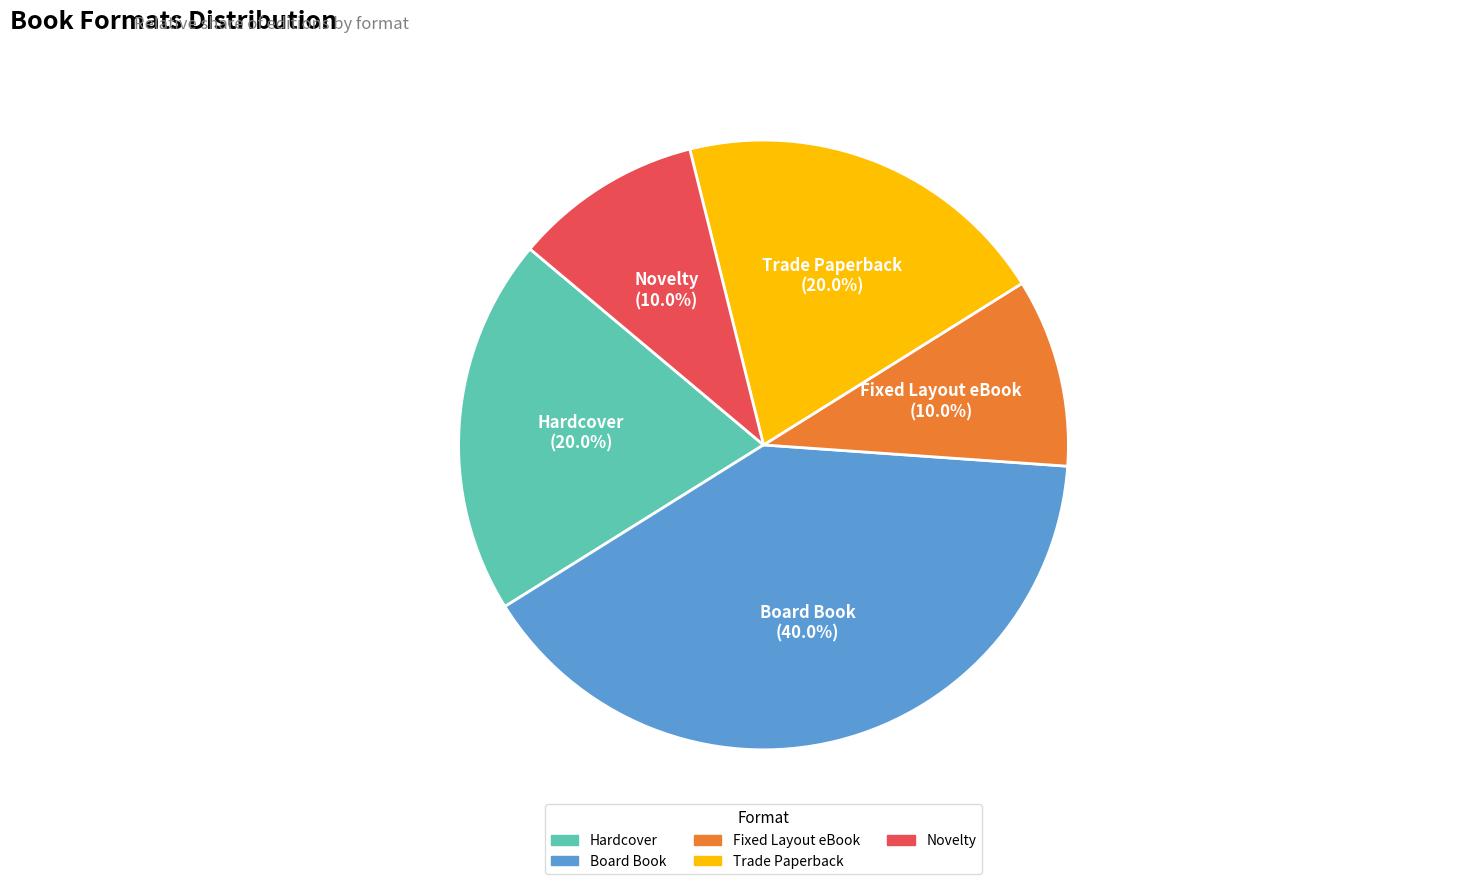

What is the largest slice in the pie chart?

Board Book